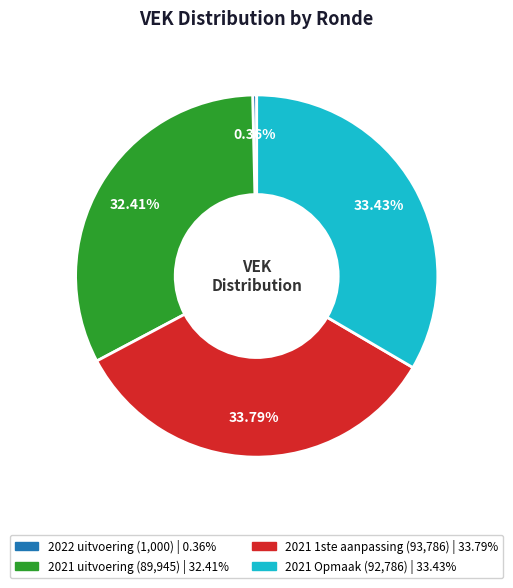

Is there a majority slice in this chart?

No